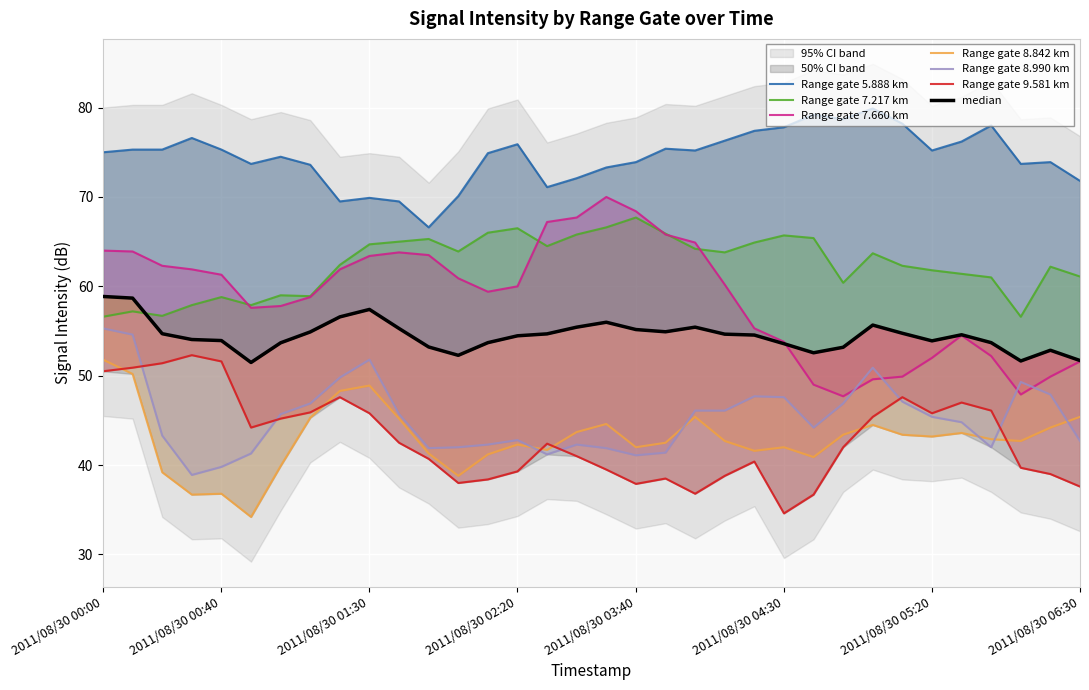

The 7.217 series shows 65.0 at 2011/08/30 01:40. True or false?

True